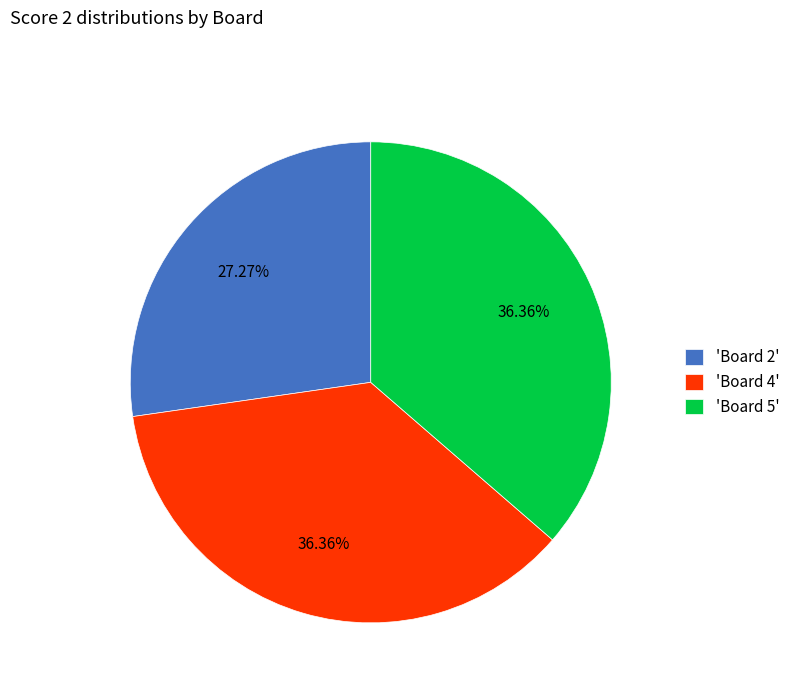

What is the smallest slice in the pie chart?

'Board 2'